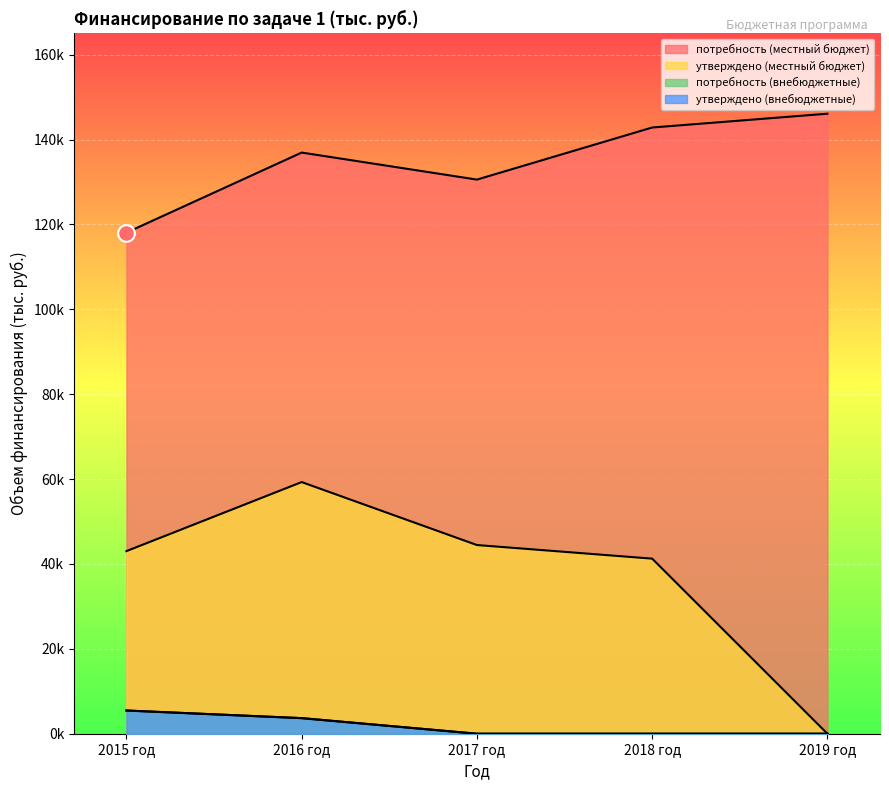

What position from the right is 2016 год?

4